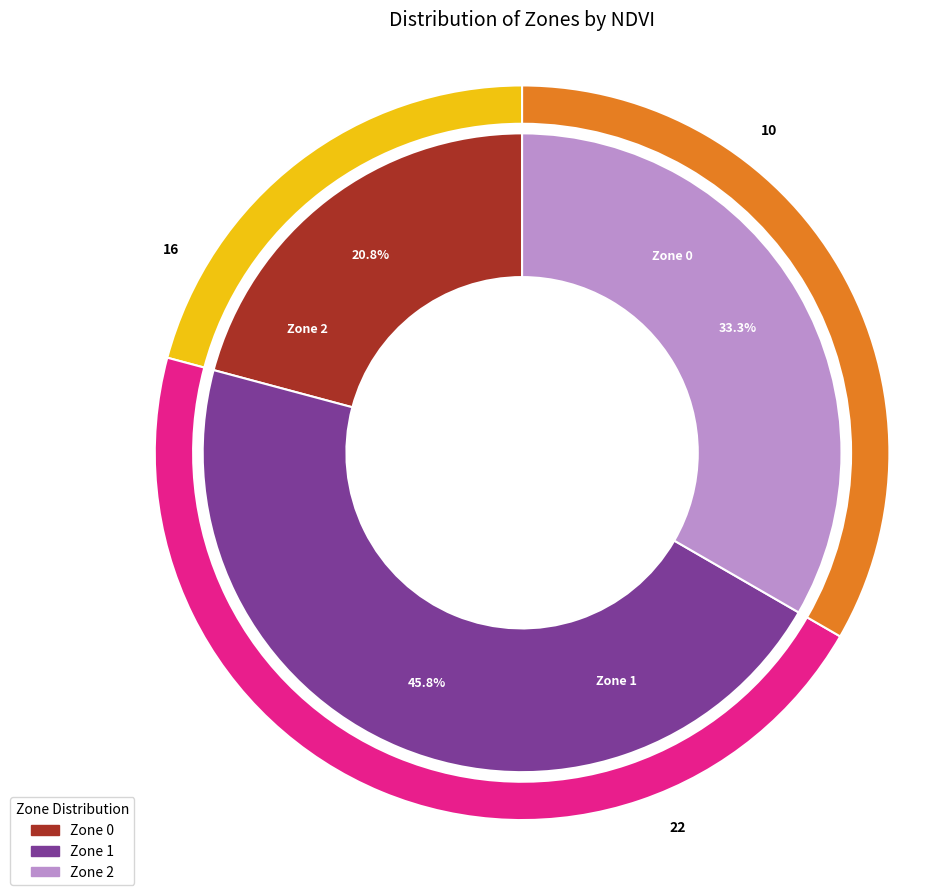

Between Zone 1 and Zone 0, which is larger?

Zone 1